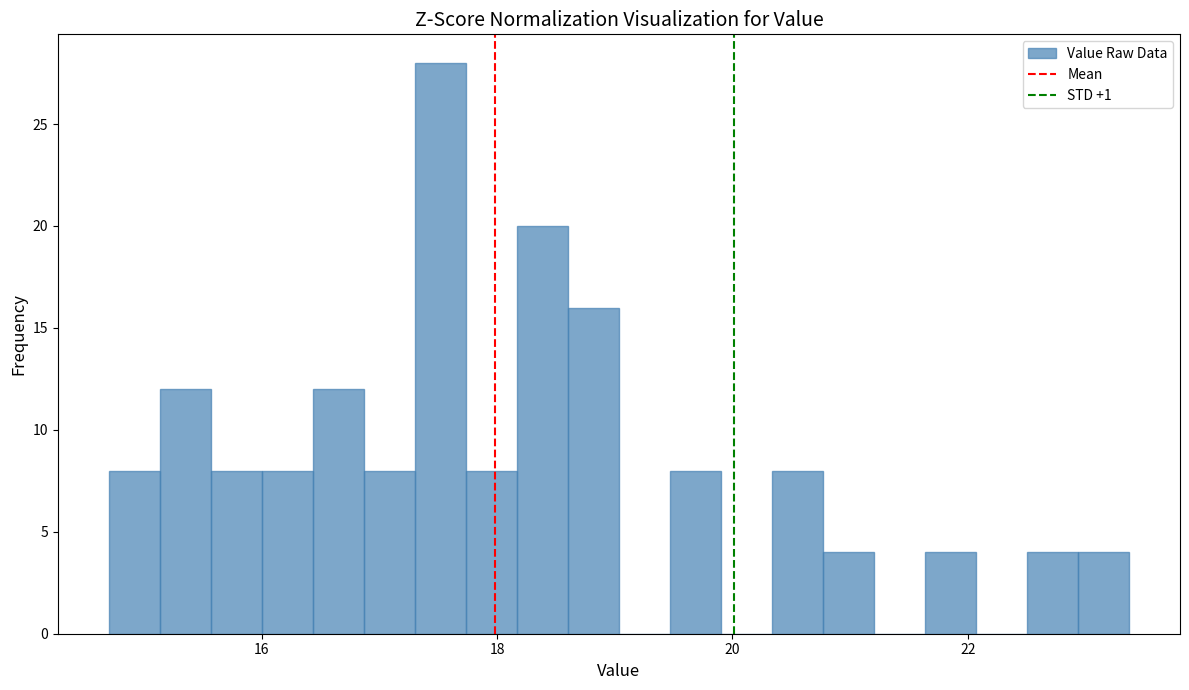

Read against the x-axis, roughly where is the centre of the tallest bar?

17.6